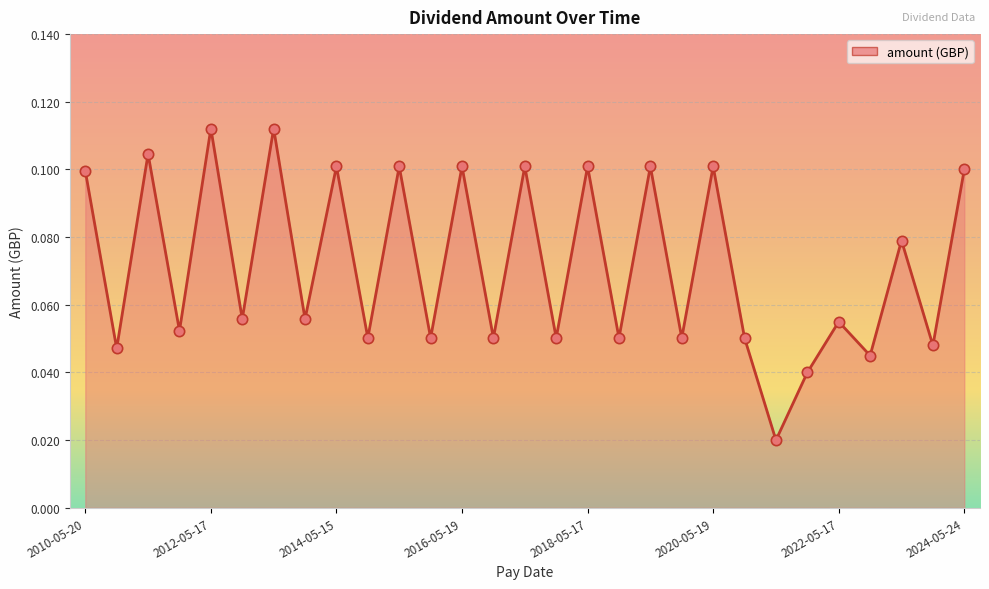

How many lines are shown in the chart?

1